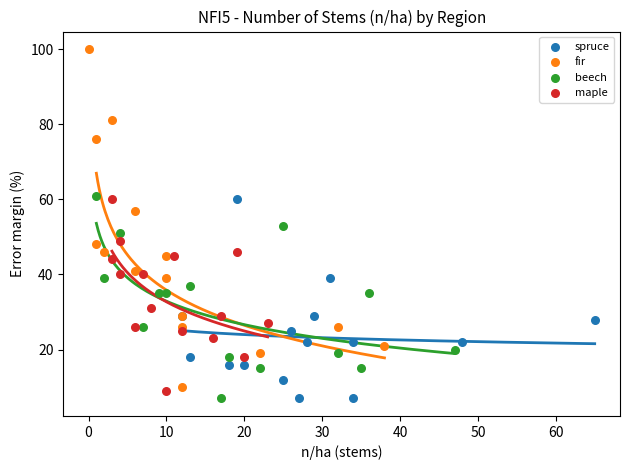

Which series has the widest spread of Y values?

fir